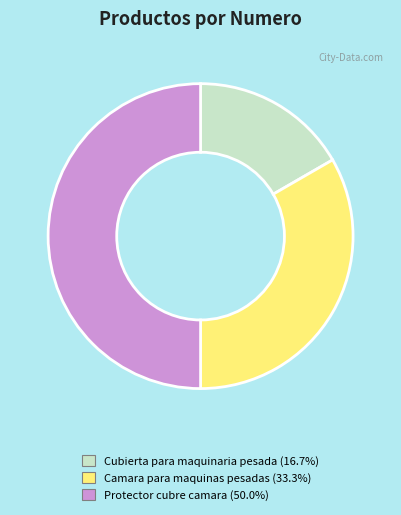

The Cubierta para maquinaria pesada slice represents 17% of the pie. True or false?

True